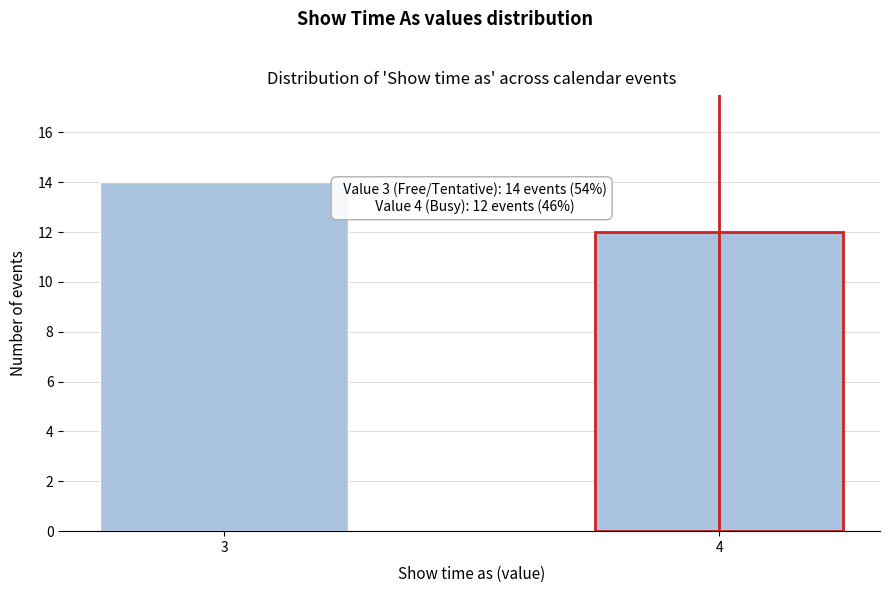

Reading right to left, list all the values displayed in this chart.

4=12	3=14